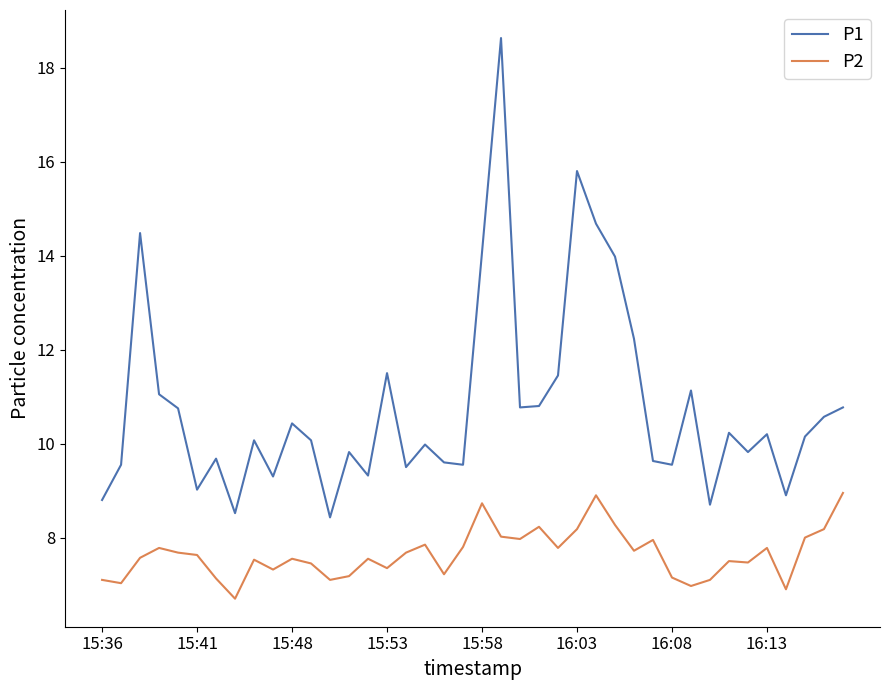

True or false: P2 has more than 0 interior local peaks.

True